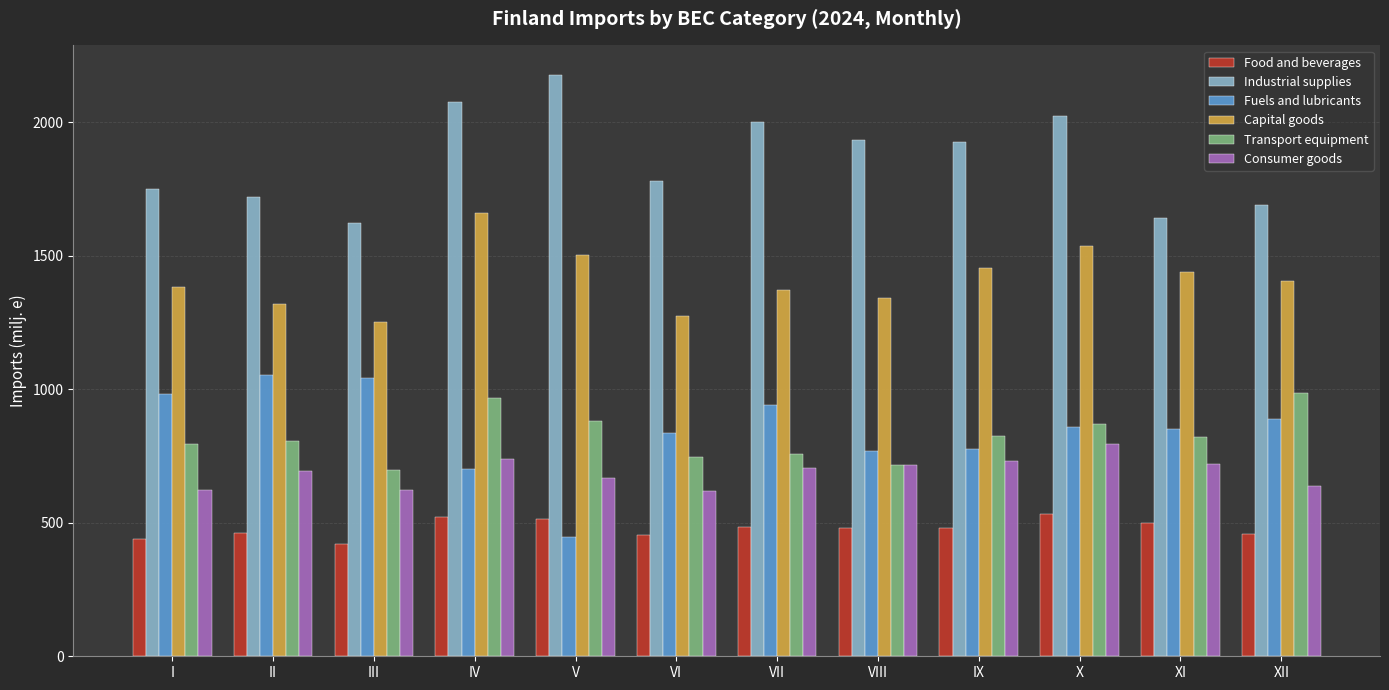

What is the value of the Consumer goods bar at the 11th from the left?

720.1